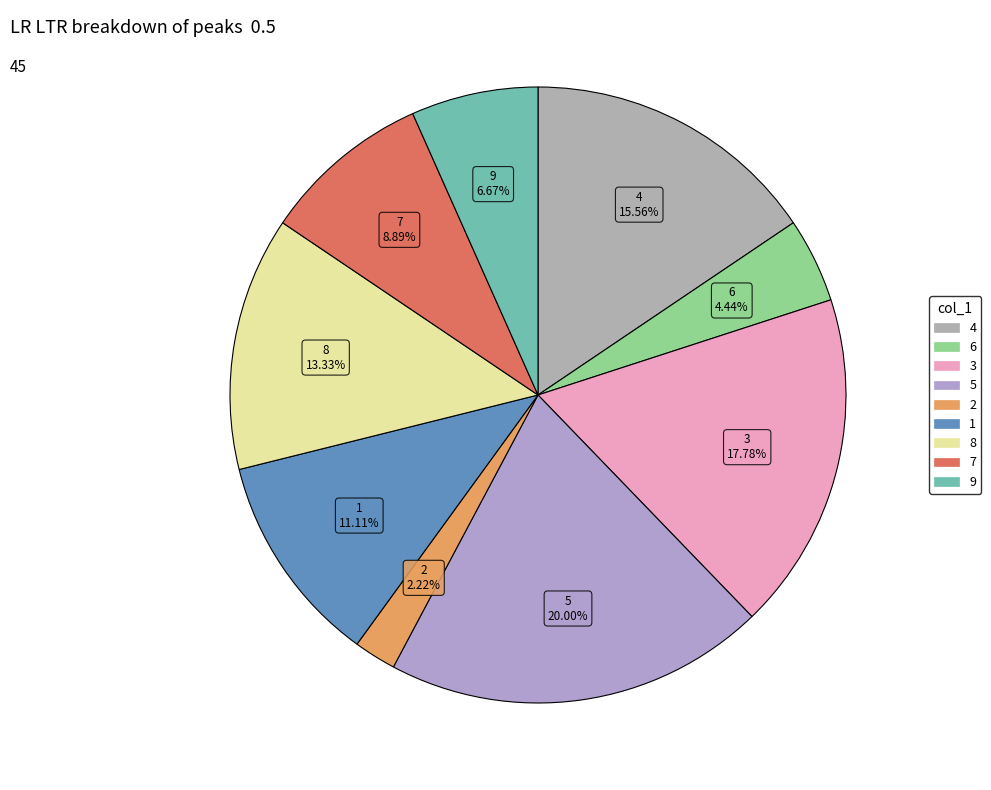

How many slices are in this pie chart?

9